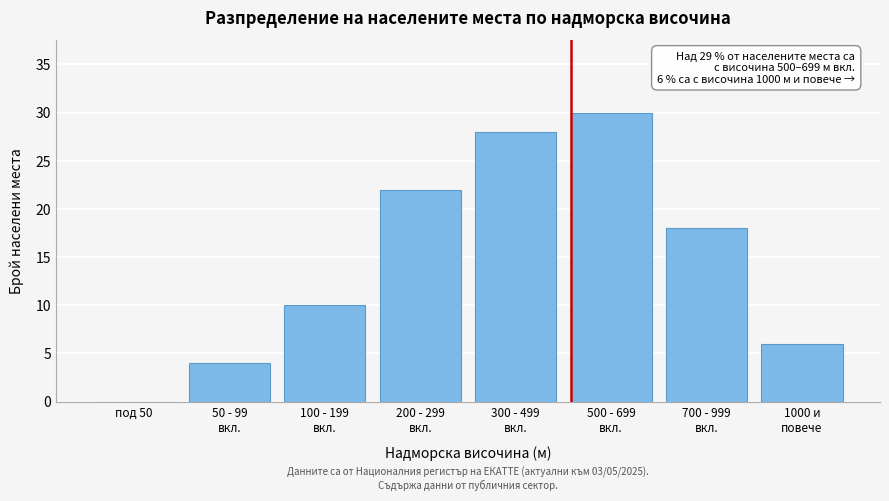

What is the maximum value shown in the chart?

30